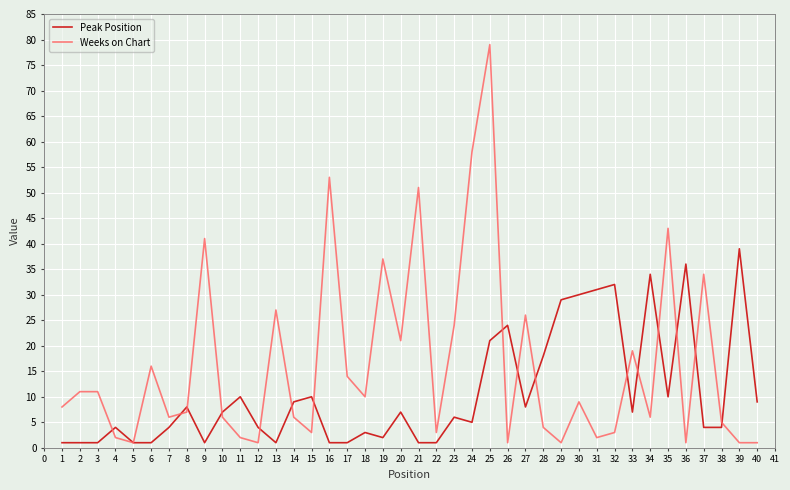

At which category is the sum across all series the highest?

25